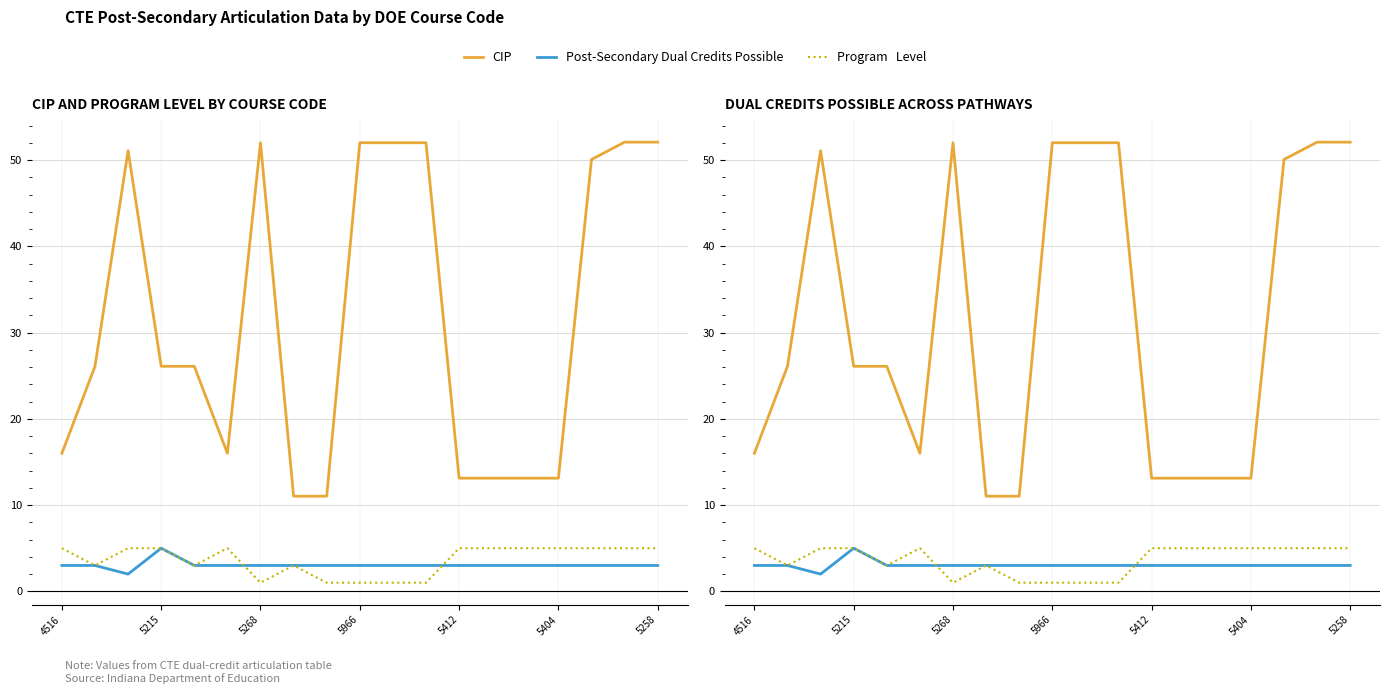

What is the minimum value for Program   Level?

1.0